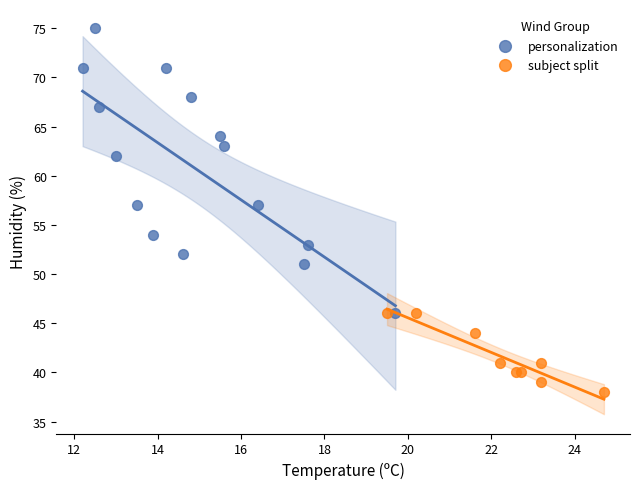

Which series has the widest spread of Y values?

personalization